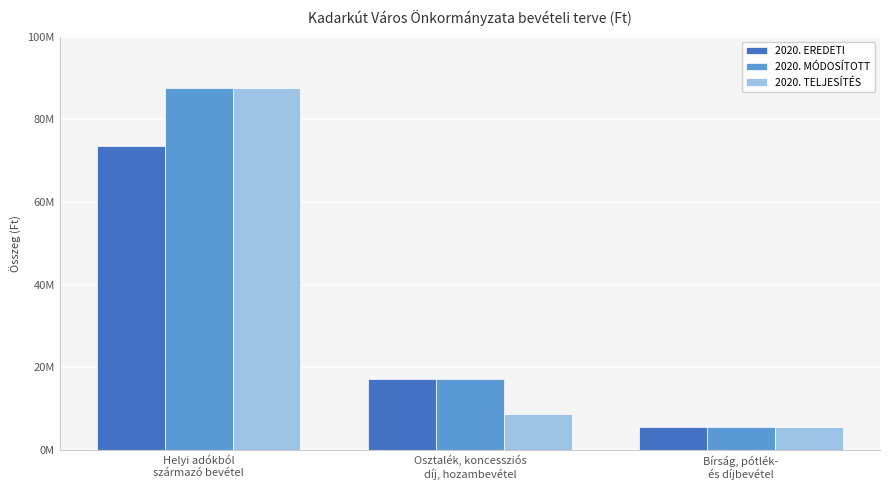

What position from the left is Osztalék, koncessziós
díj, hozambevétel?

2